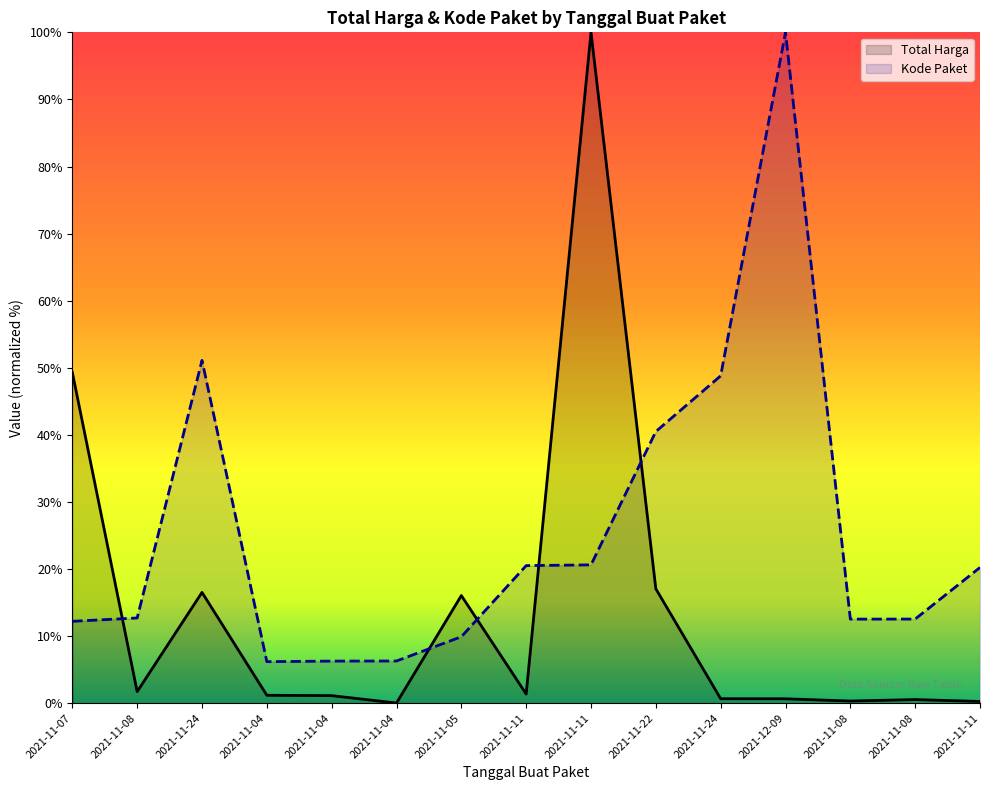

Reading right to left, extract all data points from this chart.

Total Harga: 0.3	0.5	0.3	0.7	0.7	17.0	100.0	1.4	16.0	0.0	1.1	1.2	16.5	1.7	49.3
Kode Paket: 20.2	12.5	12.5	100.0	48.8	40.5	20.6	20.5	9.9	6.3	6.3	6.2	51.1	12.7	12.2